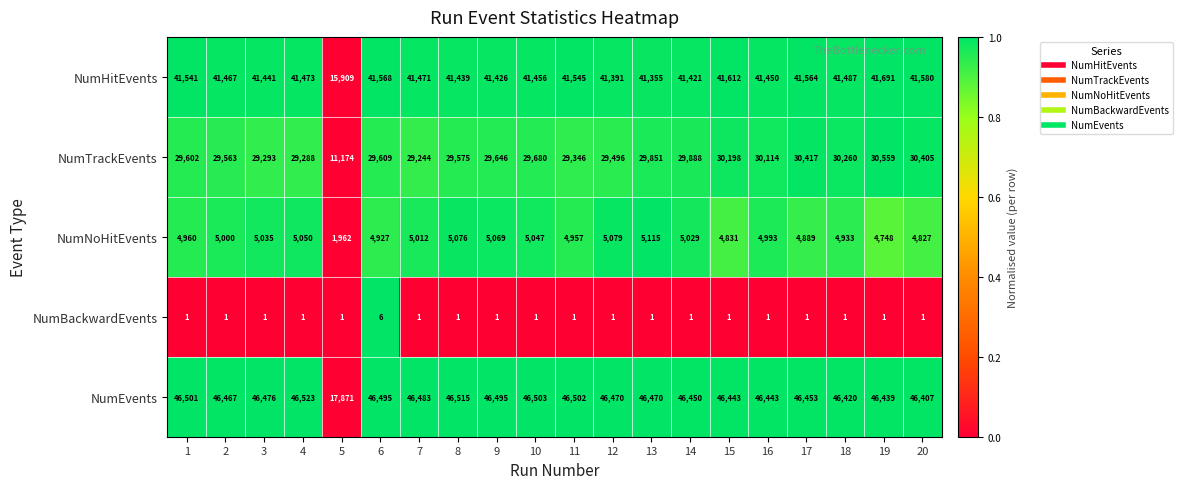

How many distinct data groups are displayed?

5